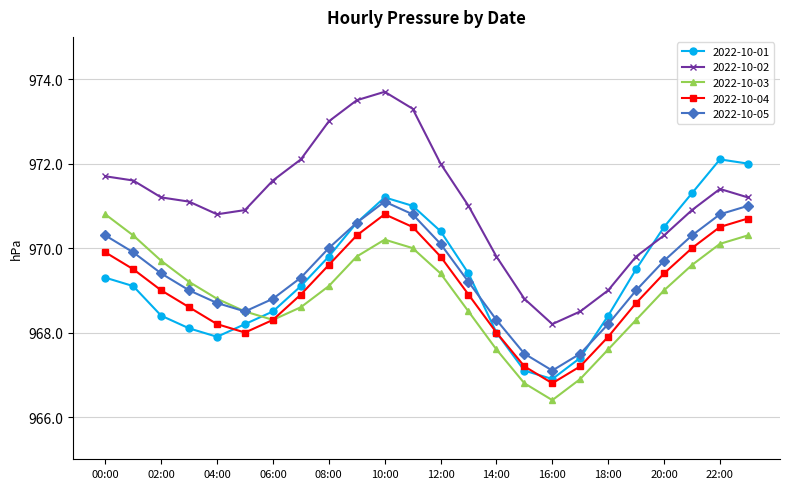

Does the chart have visible grid lines?

Yes